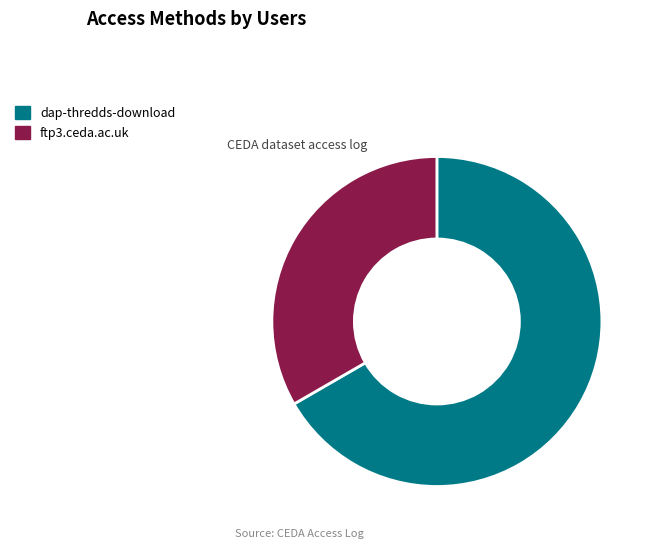

What is the ratio of the value at ftp3.ceda.ac.uk to the value at dap-thredds-download?

0.5